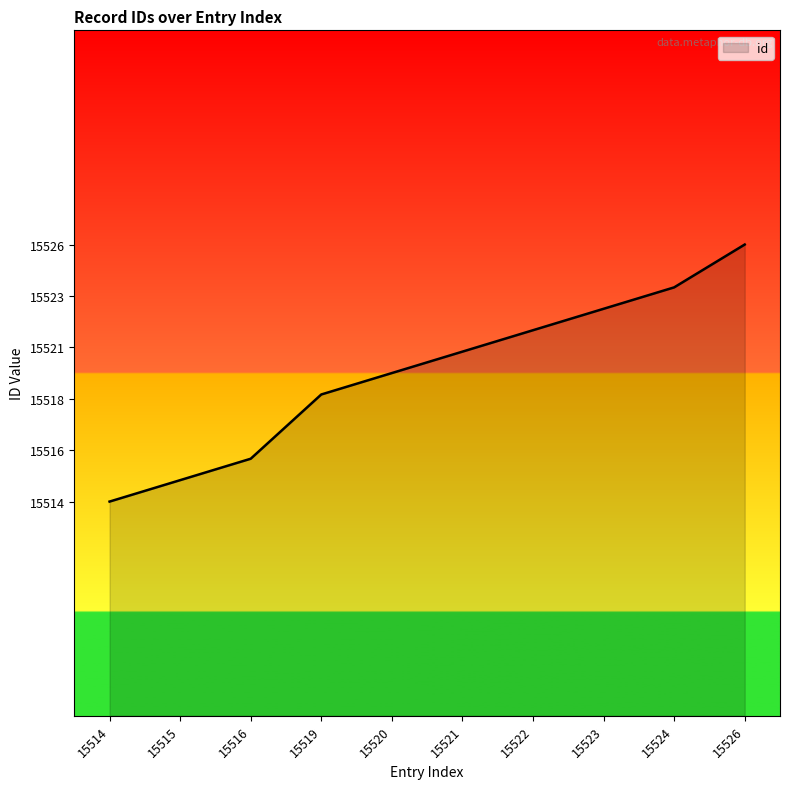

Reading right to left, extract all data points from this chart.

15526	15524	15523	15522	15521	15520	15519	15516	15515	15514